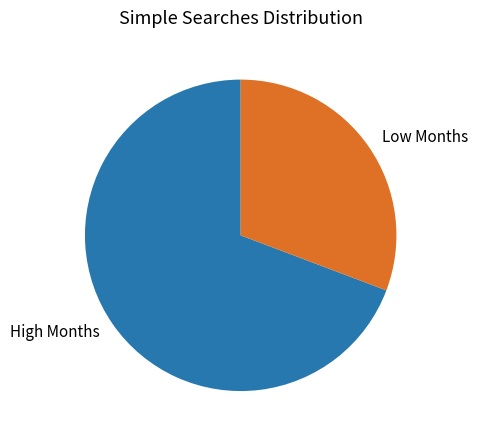

Is it true that High Months is 69% of the pie?

True